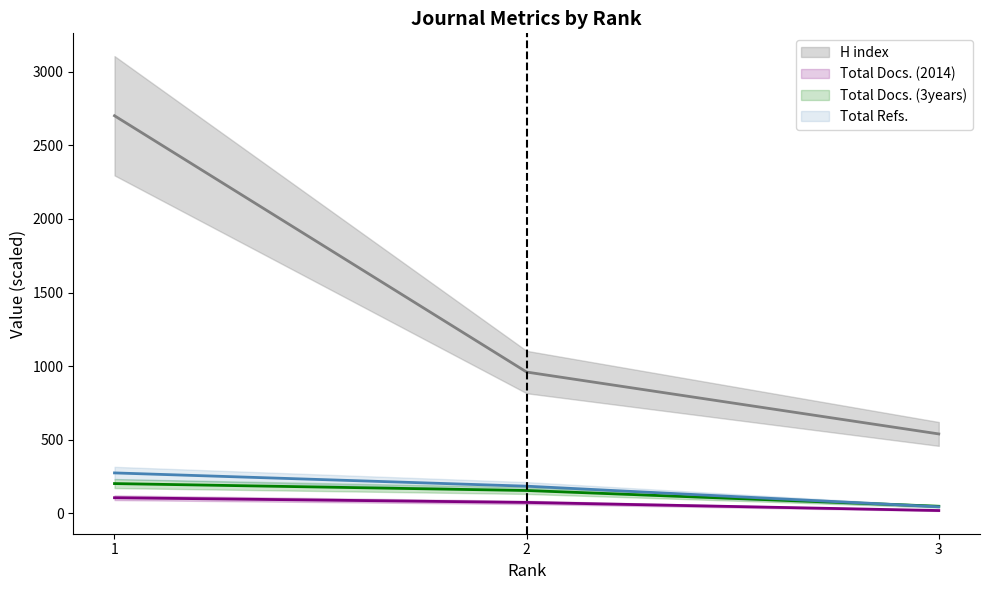

What is the average value of the Total Docs. (2014) (line) series?

67.3